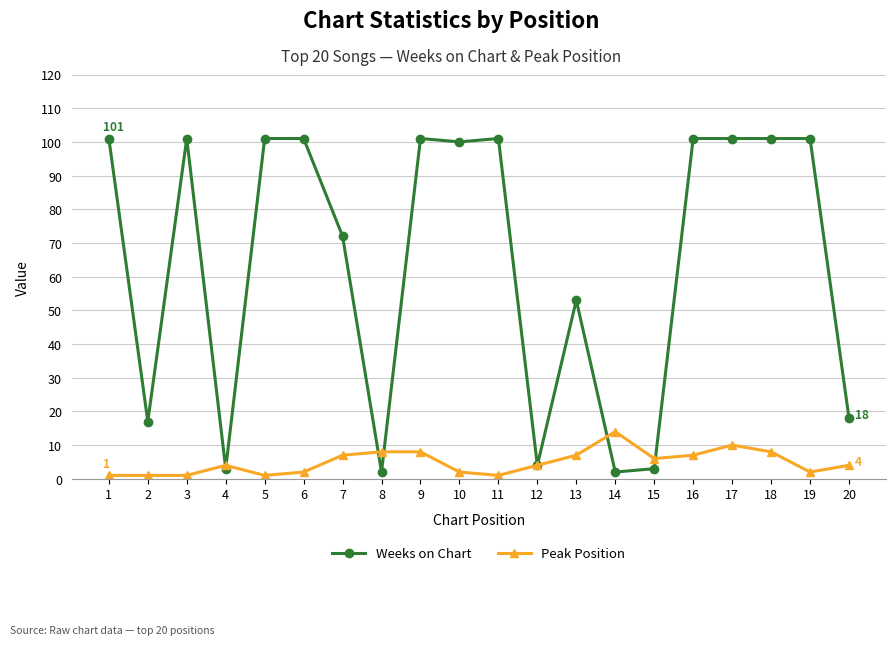

What is the total value across all series at 3?

102